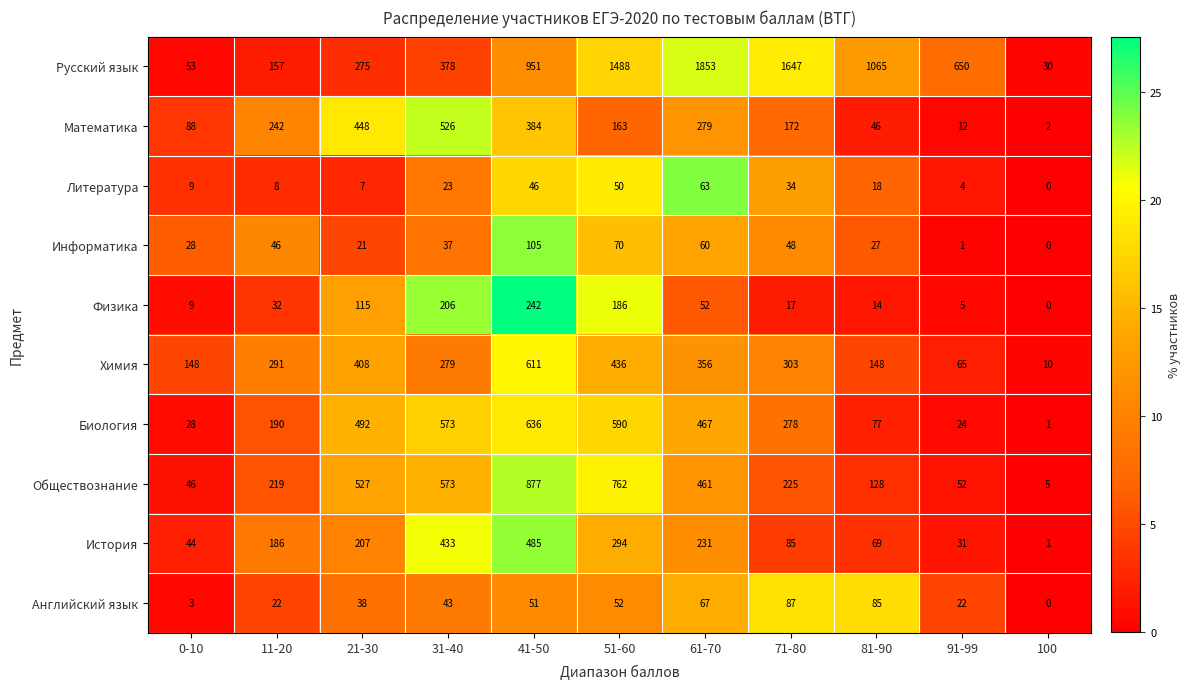

At which category does the chart reach its peak across all series?

61-70